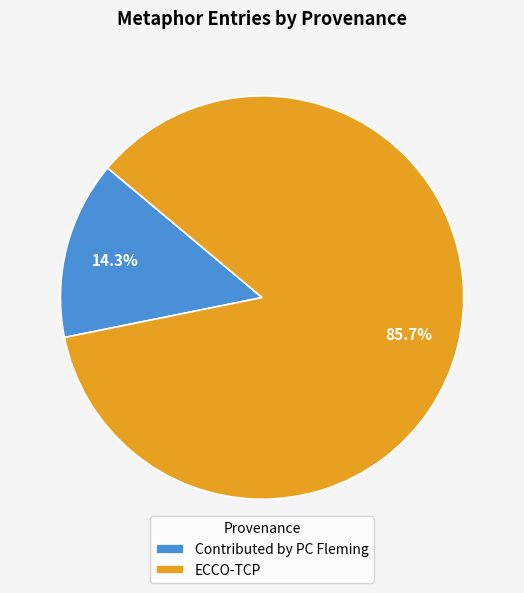

What percentage is NOT represented by Contributed by PC Fleming?

85.7%